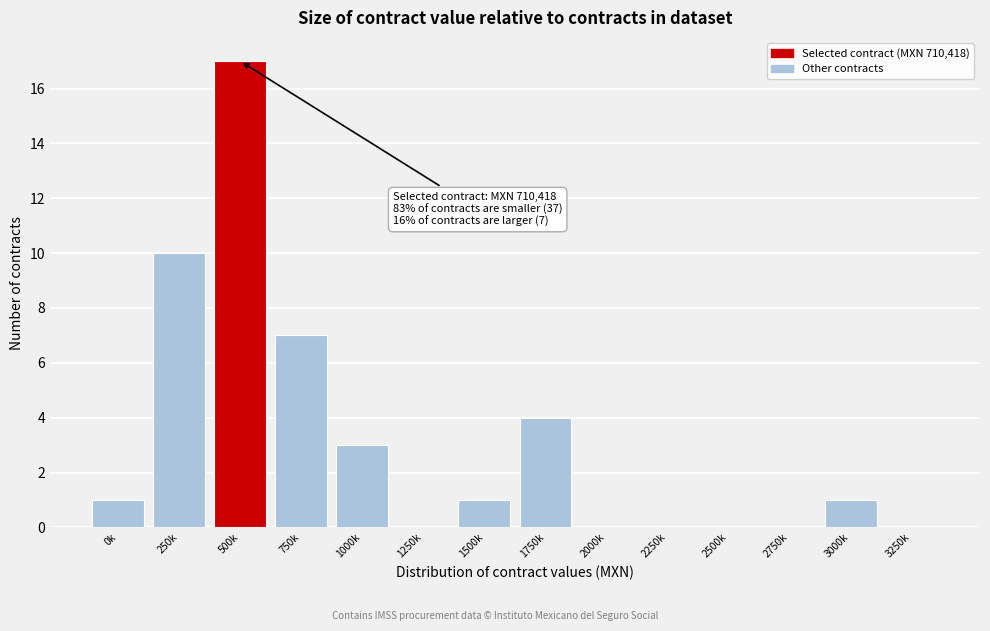

Reading left to right, extract all data points from this chart.

0k=1	250k=10	500k=17	750k=7	1000k=3	1250k=0	1500k=1	1750k=4	2000k=0	2250k=0	2500k=0	2750k=0	3000k=1	3250k=0